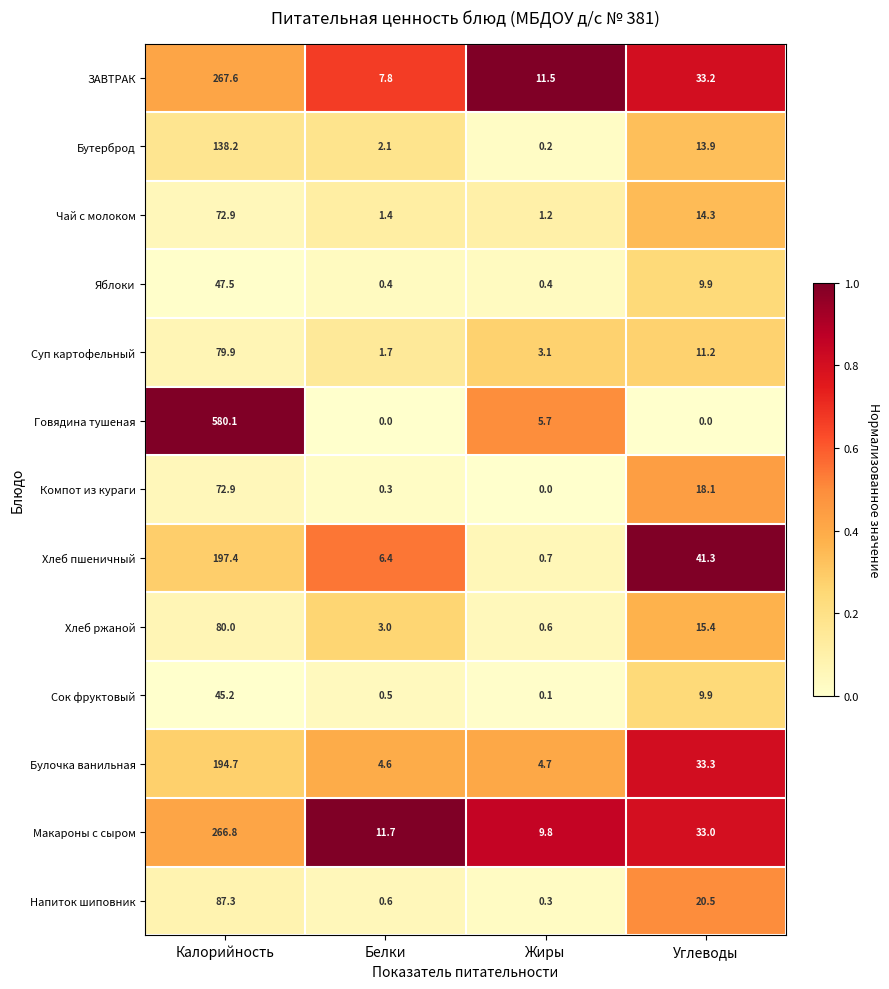

At how many categories does at least one series exceed 0?

4